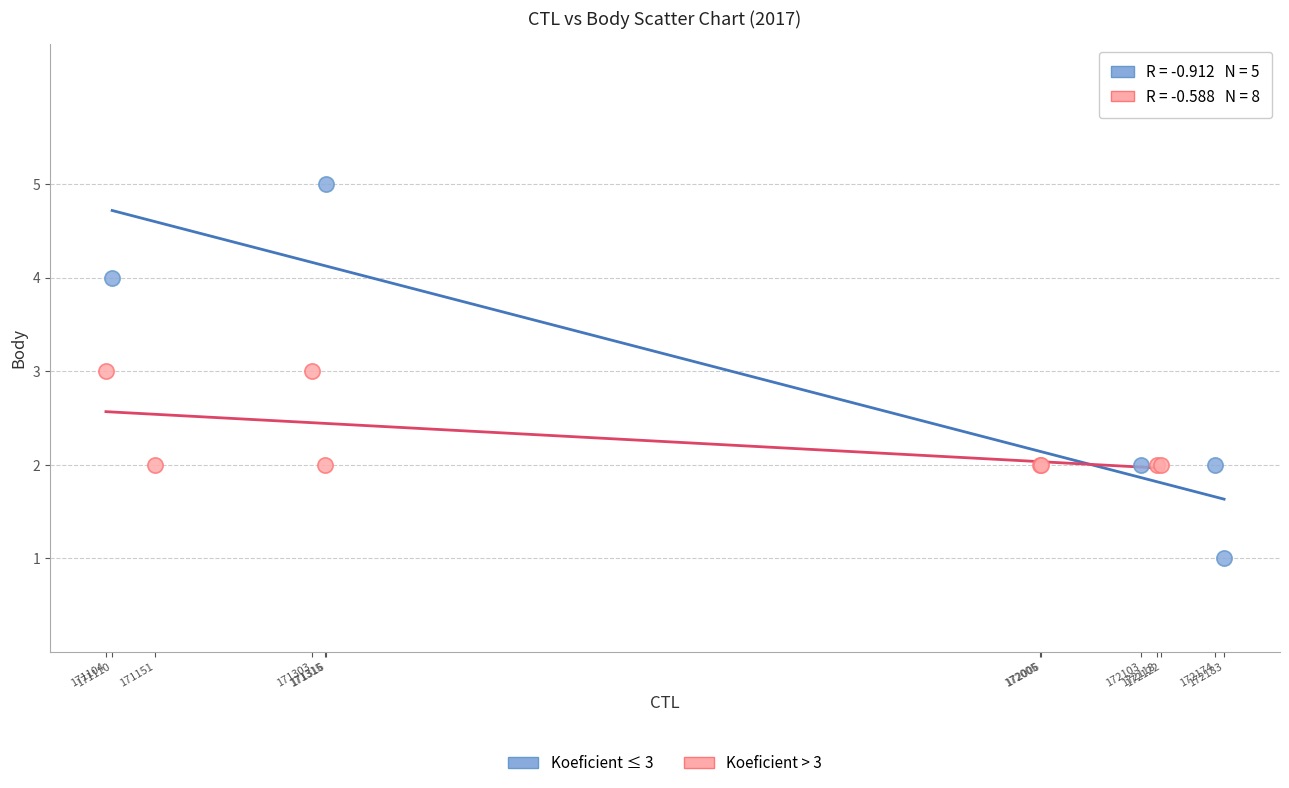

Which series reaches the minimum Y coordinate?

Koeficient ≤ 3